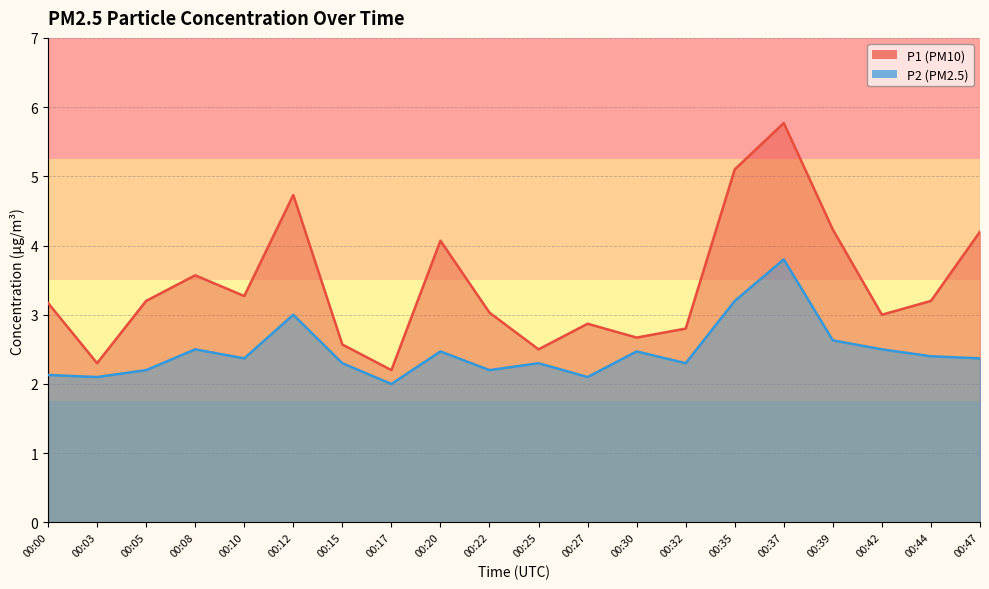

List the series in order of their peak value, highest first.

P1 line, P2 line